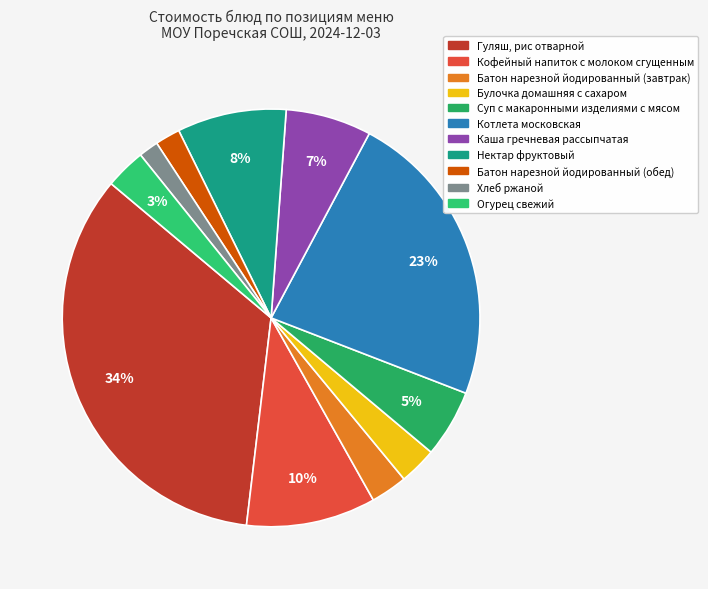

To the nearest percent, what percentage of the pie is Булочка домашняя с сахаром?

3%